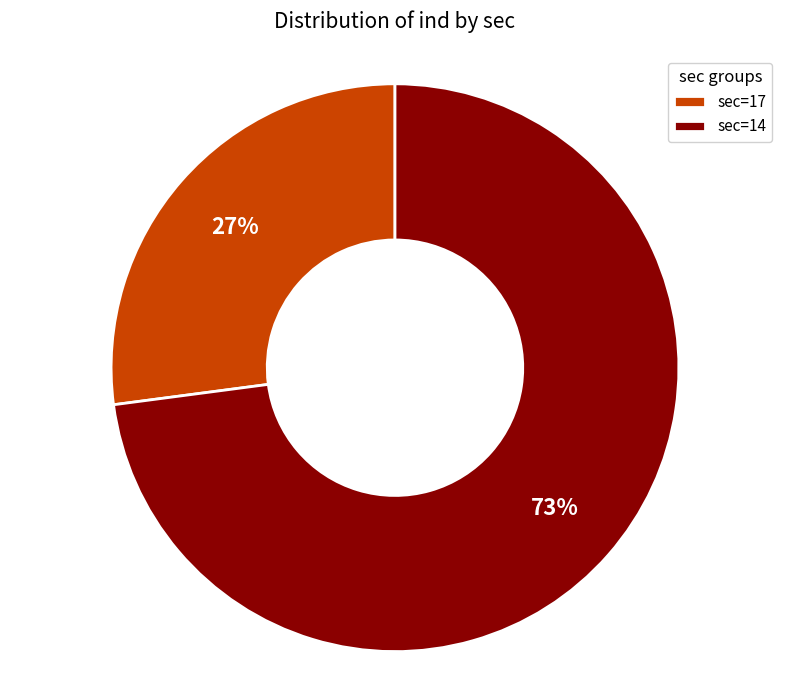

Rank the categories by value from lowest to highest.

sec=17, sec=14